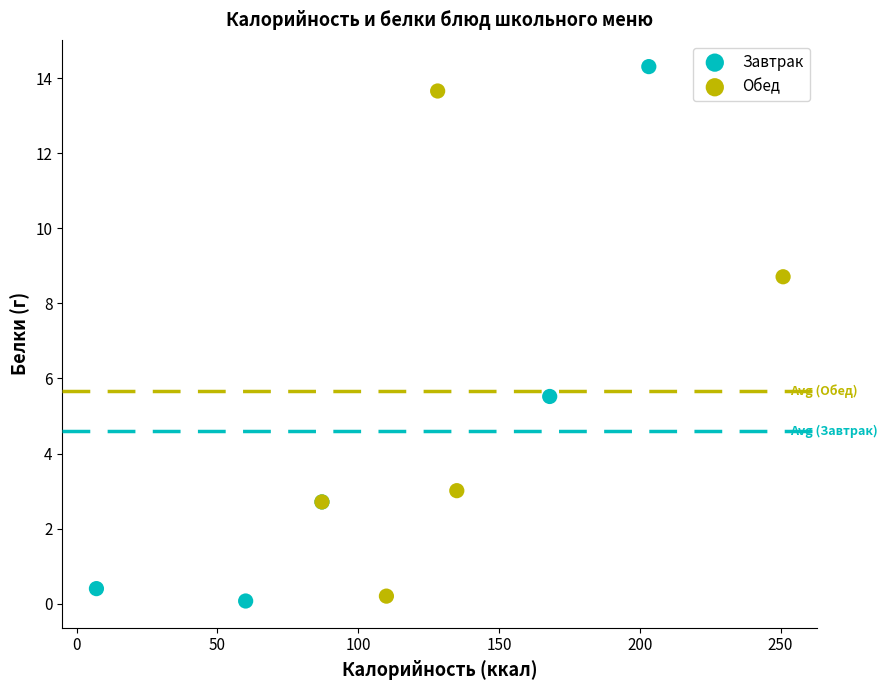

Which series has the largest Y range (max minus min)?

Завтрак